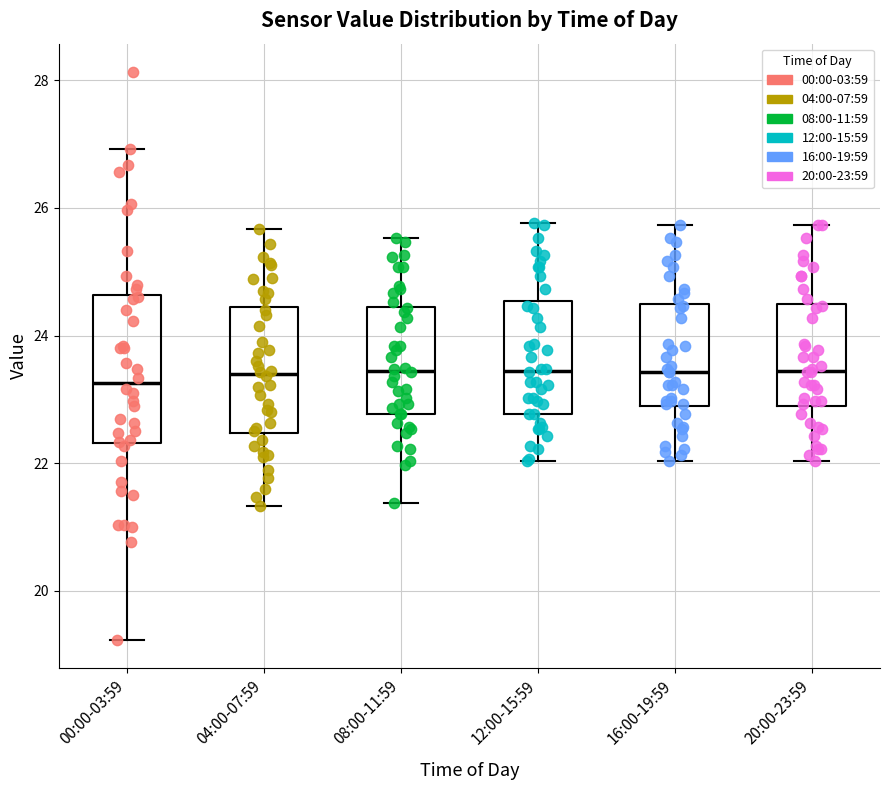

Reading left to right, read every box against the y-axis: the position of its median line, the range the box covers, and the ends of its whiskers. The values are not printed on the chart, so give them approximately, as read against the axis.

00:00-03:59: median 23.2, box 22.4 to 24.6, whiskers 19.2 to 27.0
04:00-07:59: median 23.4, box 22.4 to 24.4, whiskers 21.4 to 25.6
08:00-11:59: median 23.4, box 22.8 to 24.4, whiskers 21.4 to 25.6
12:00-15:59: median 23.4, box 22.8 to 24.6, whiskers 22.0 to 25.8
16:00-19:59: median 23.4, box 22.8 to 24.4, whiskers 22.0 to 25.8
20:00-23:59: median 23.4, box 22.8 to 24.4, whiskers 22.0 to 25.8